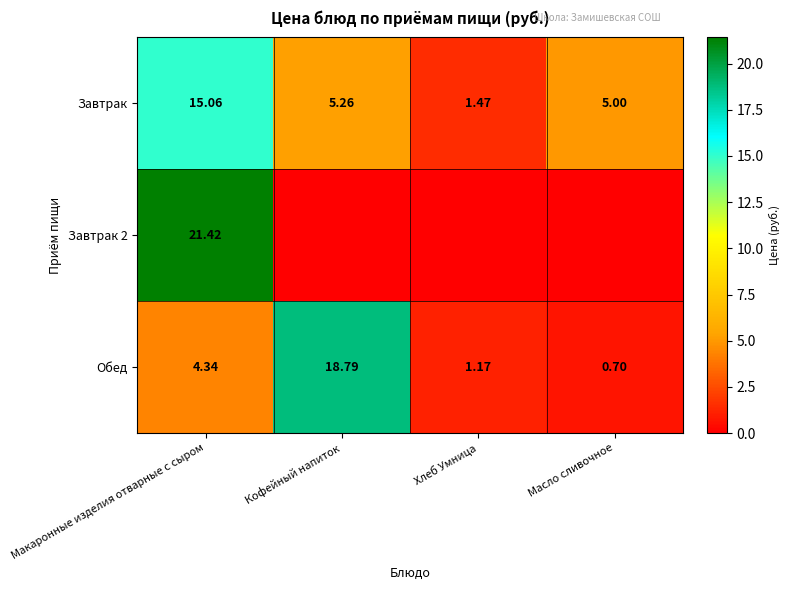

How many data points does each series have?

4